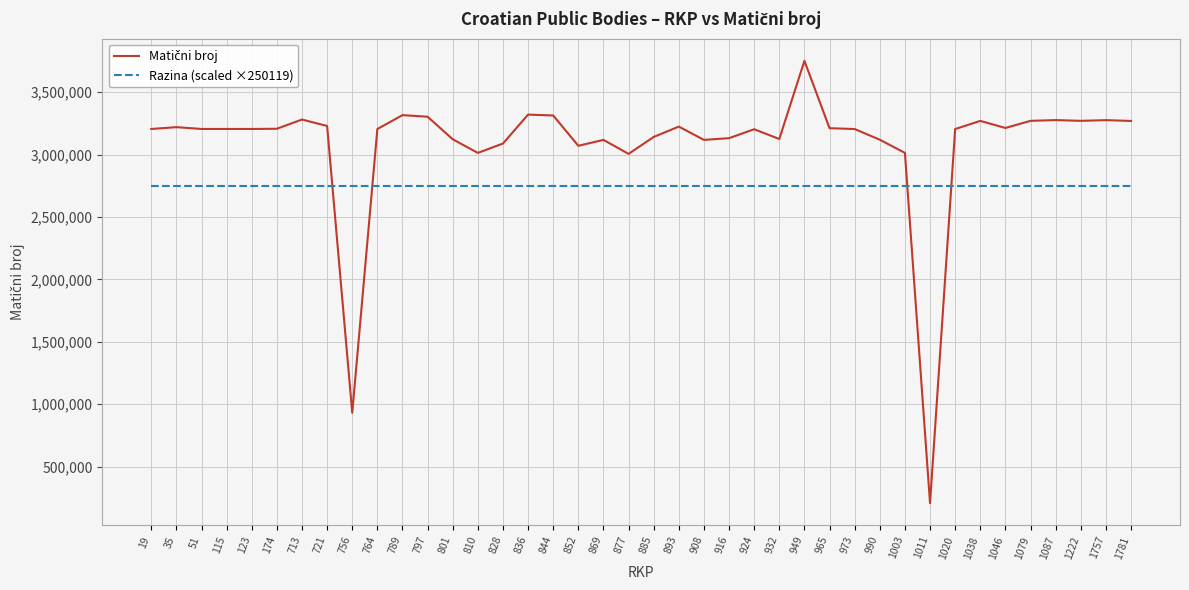

What is the greatest value displayed?

3751783.0